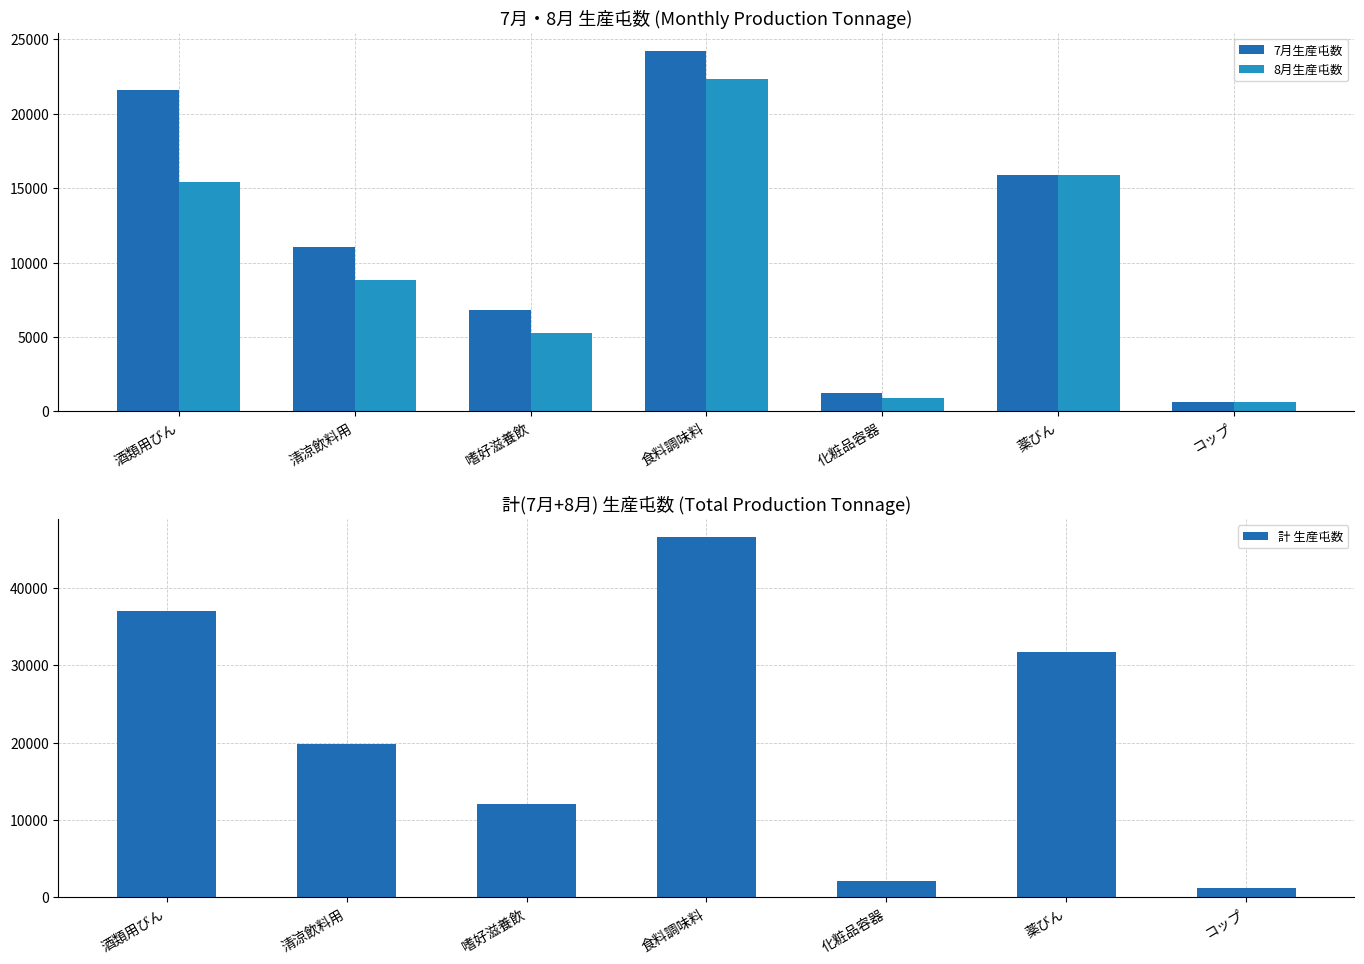

At how many categories does at least one series exceed 25252?

3